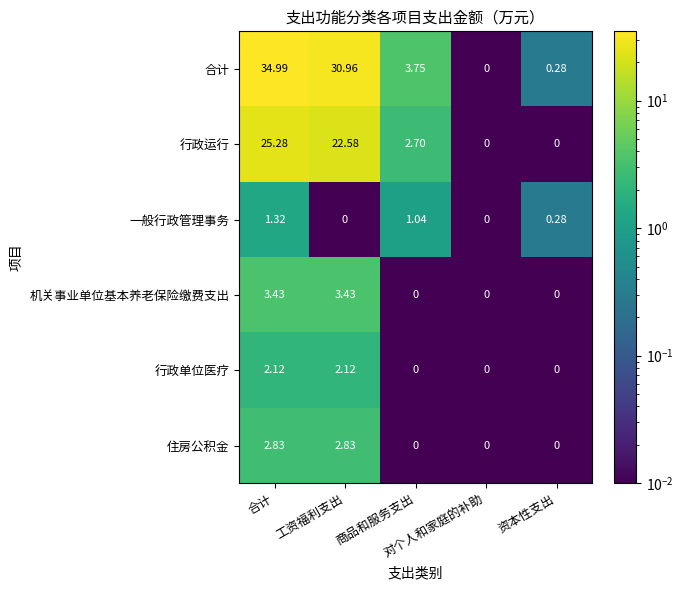

At which category is the sum across all series the highest?

合计